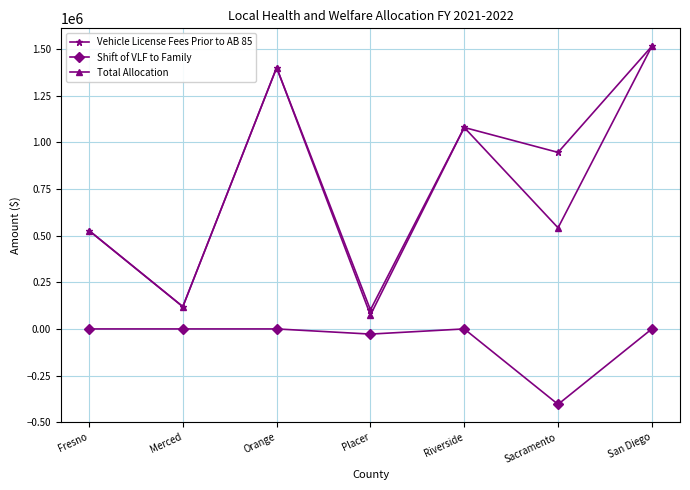

What is the average value of the Vehicle License Fees Prior to AB 85 series?

812732.6